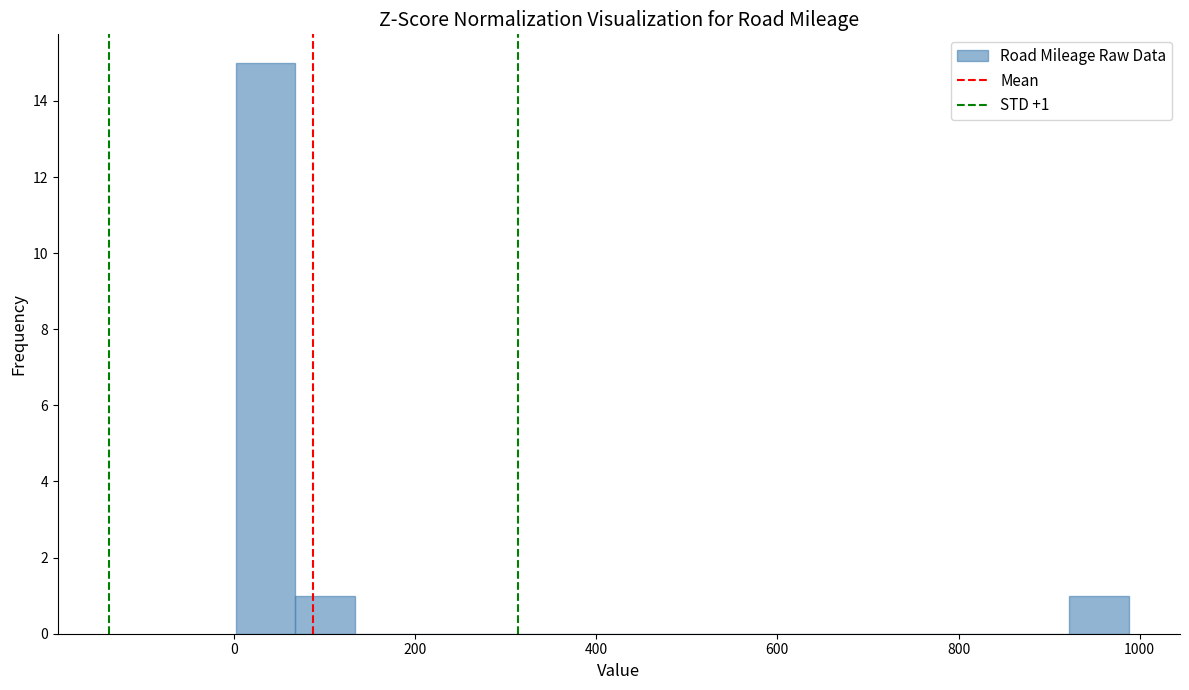

Around what value on the x-axis is the tallest bar? Give the approximate position of its centre, as read against the axis.

40